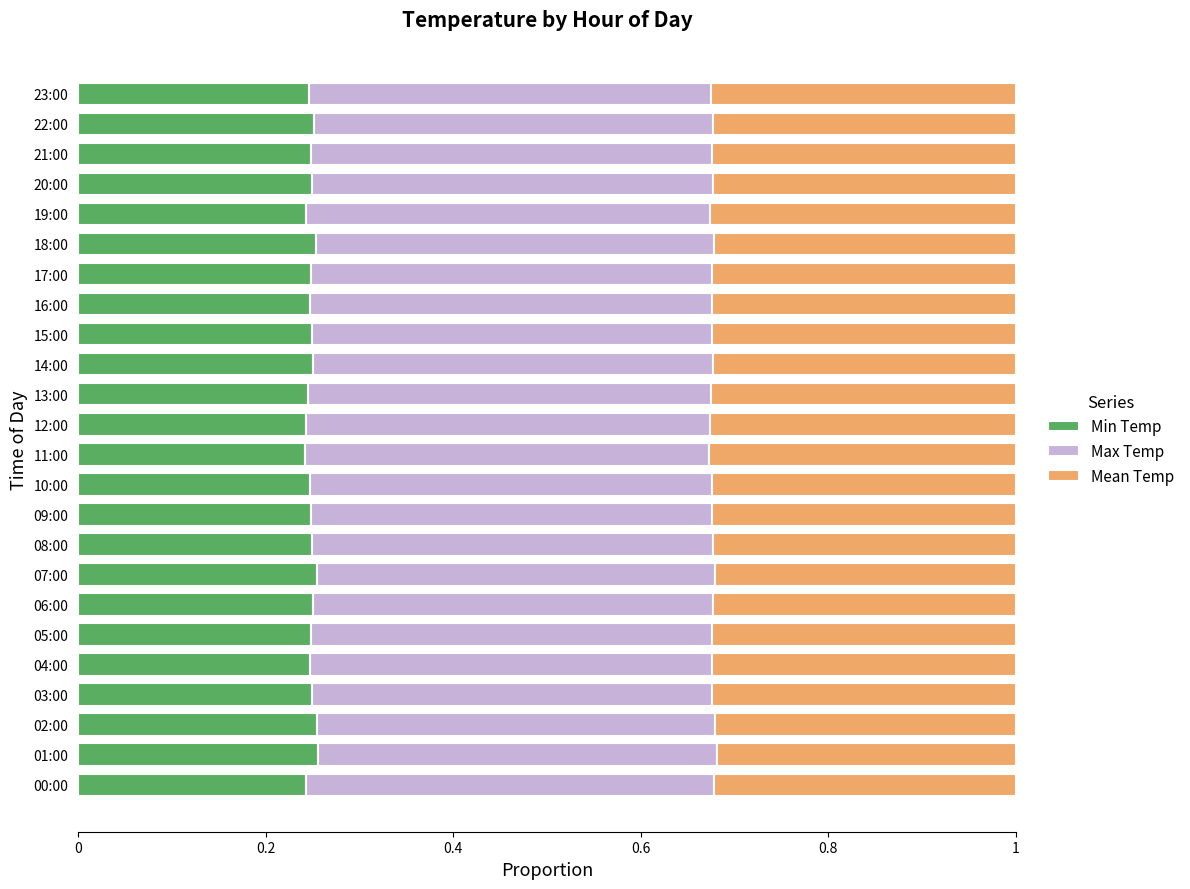

What is the sum of all Min Temp values?

6.0